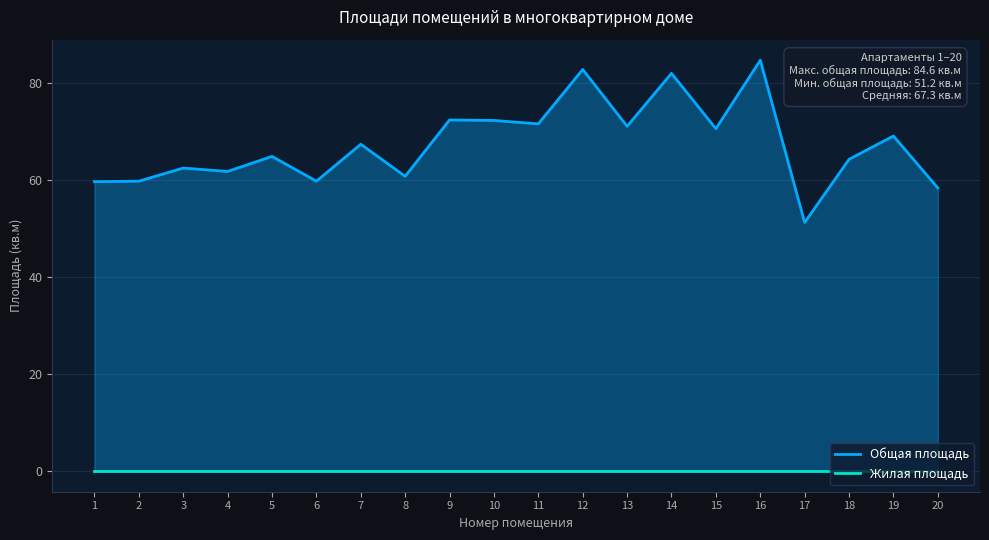

List the labels in order of value, largest first.

16, 12, 14, 9, 10, 11, 13, 15, 19, 7, 5, 18, 3, 4, 8, 2, 6, 1, 20, 17